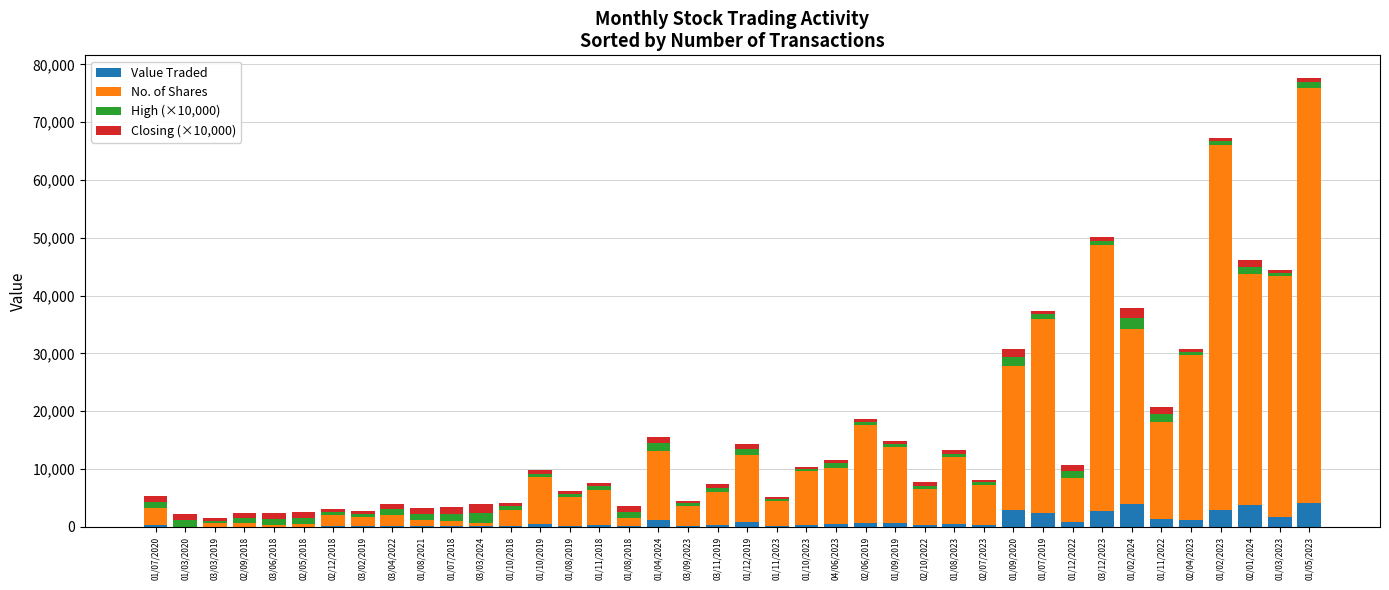

True or false: Value Traded has a value of 105 at 01/07/2018.

True